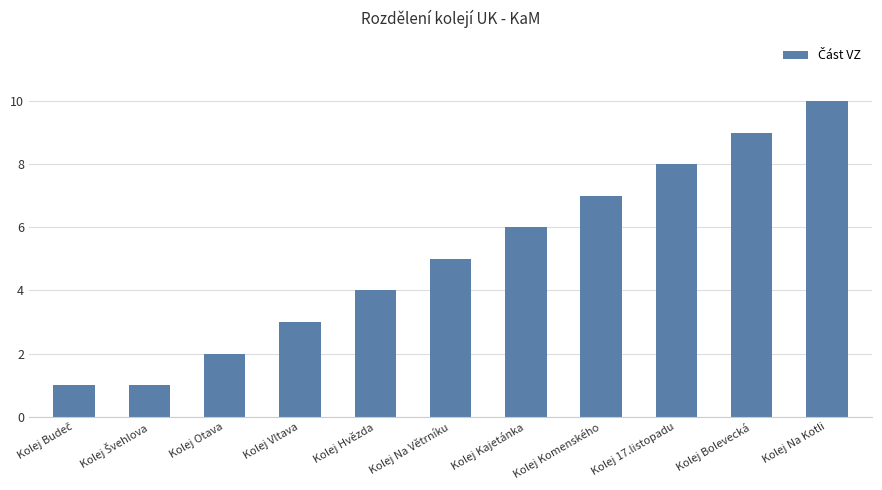

True or false: the data shows 11 at Kolej Komenského.

False